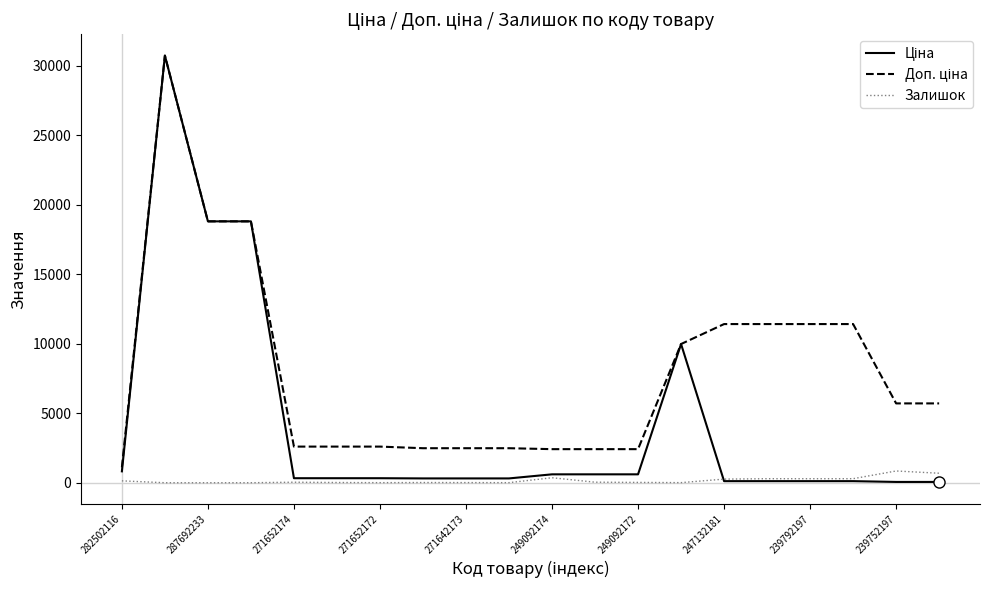

What is the greatest value displayed?

30717.1